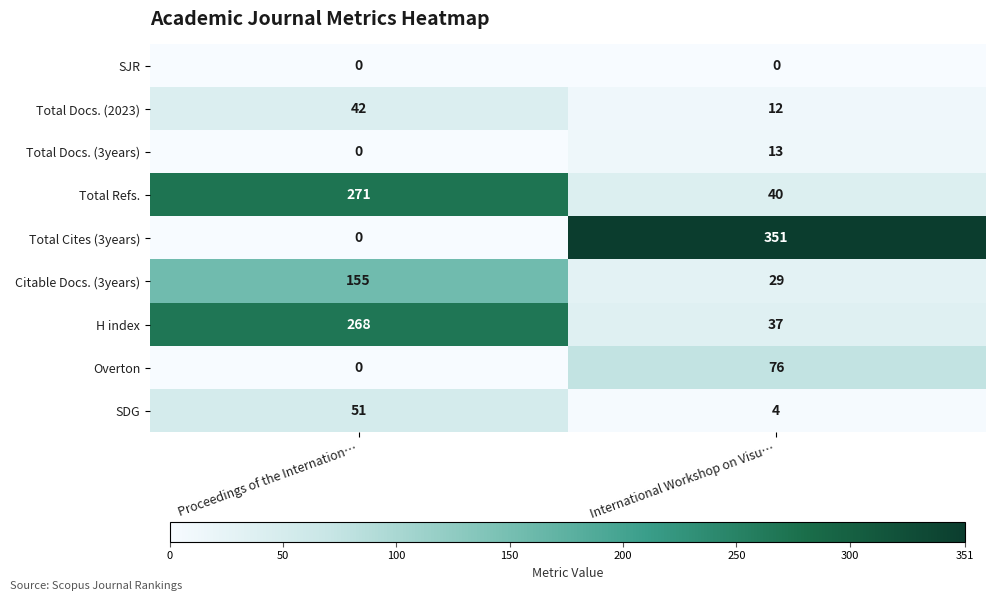

Between Proceedings of the Internation… and International Workshop on Visu…, which series saw the biggest shift?

Total Cites (3years)